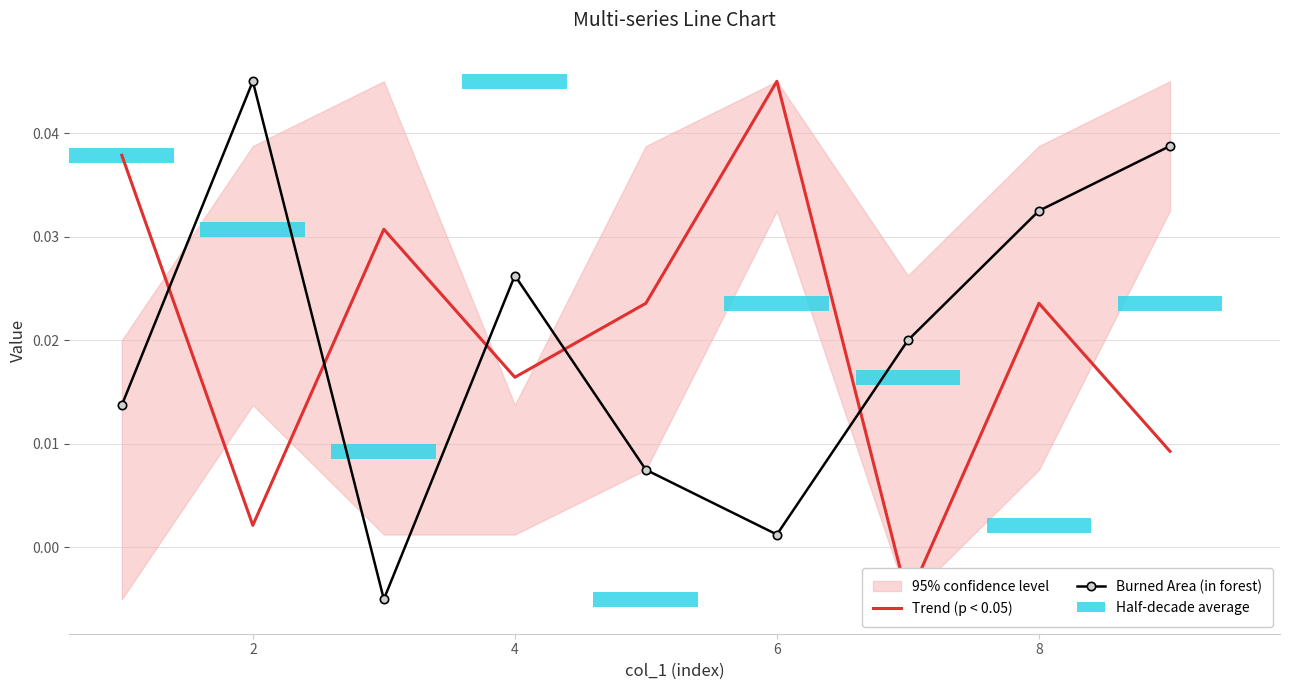

How many interior local valleys does the Burned Area (in forest) series have?

2